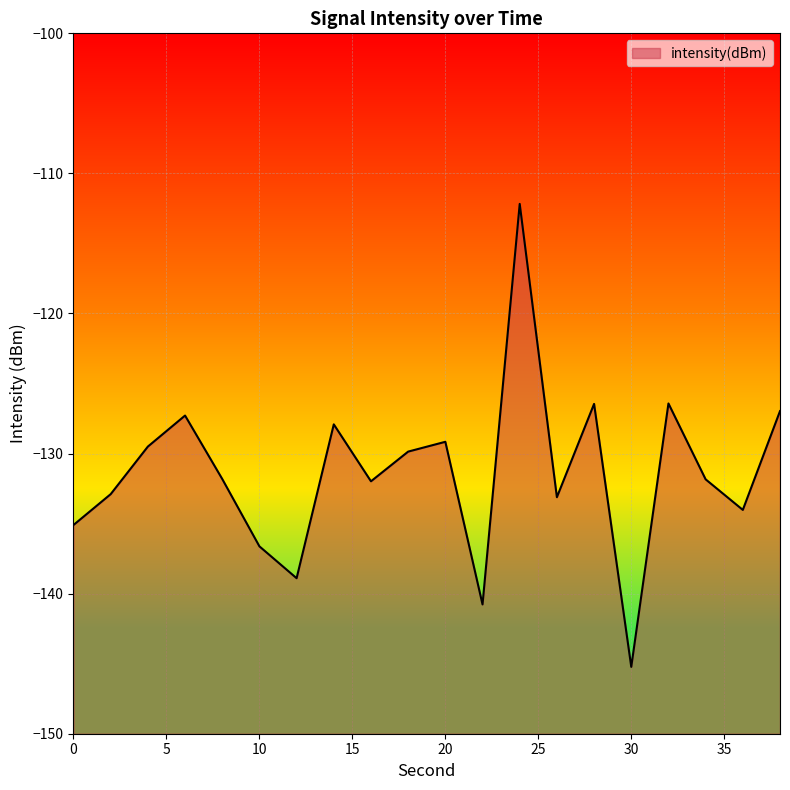

How many lines are shown in the chart?

1